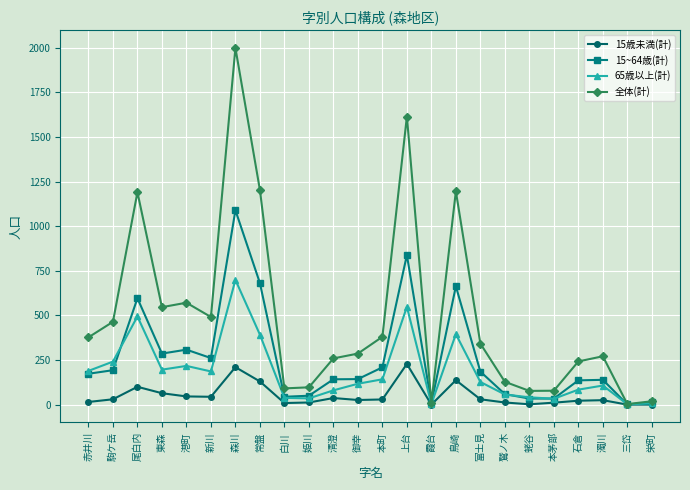

What is the value of the 65歳以上(計) point at the 15th from the left?

3